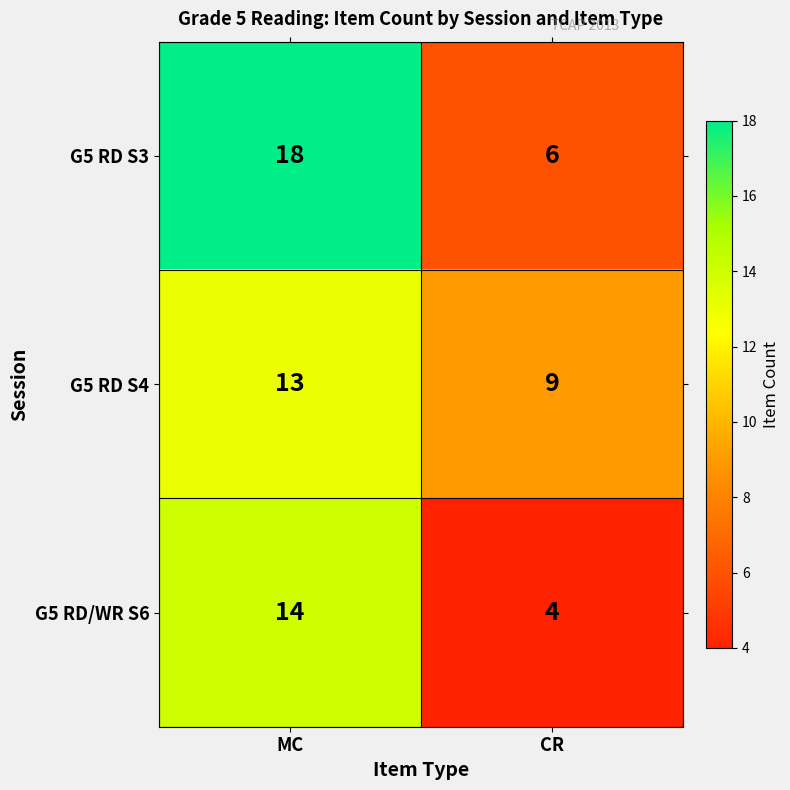

What is the total value across all series at CR?

19